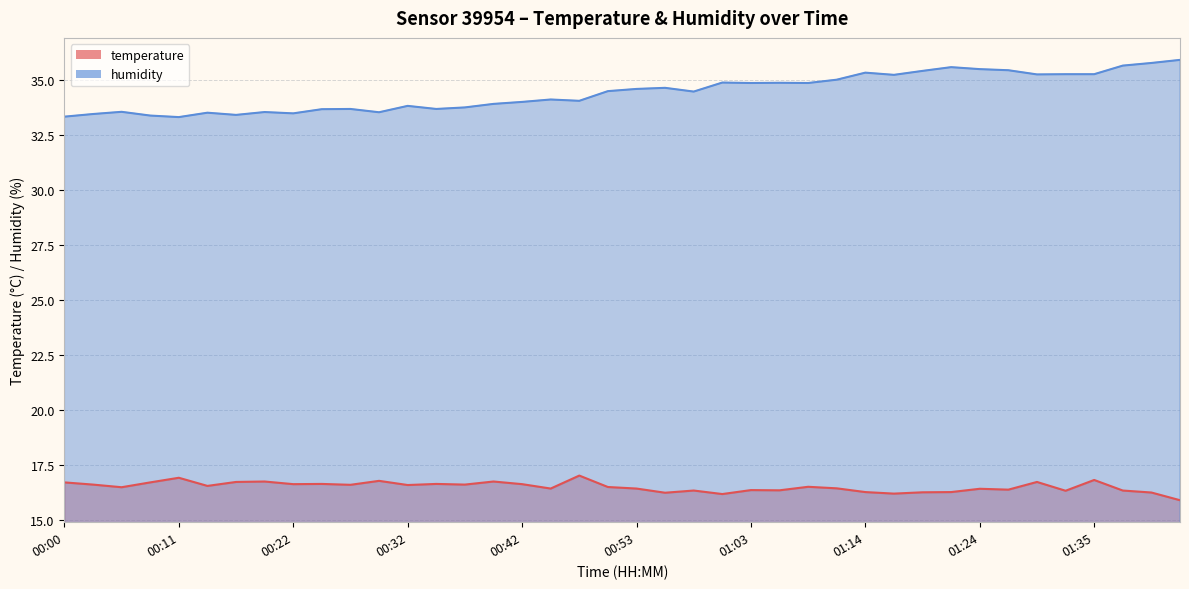

What is the value of the humidity point at the 6th from the left?

33.5